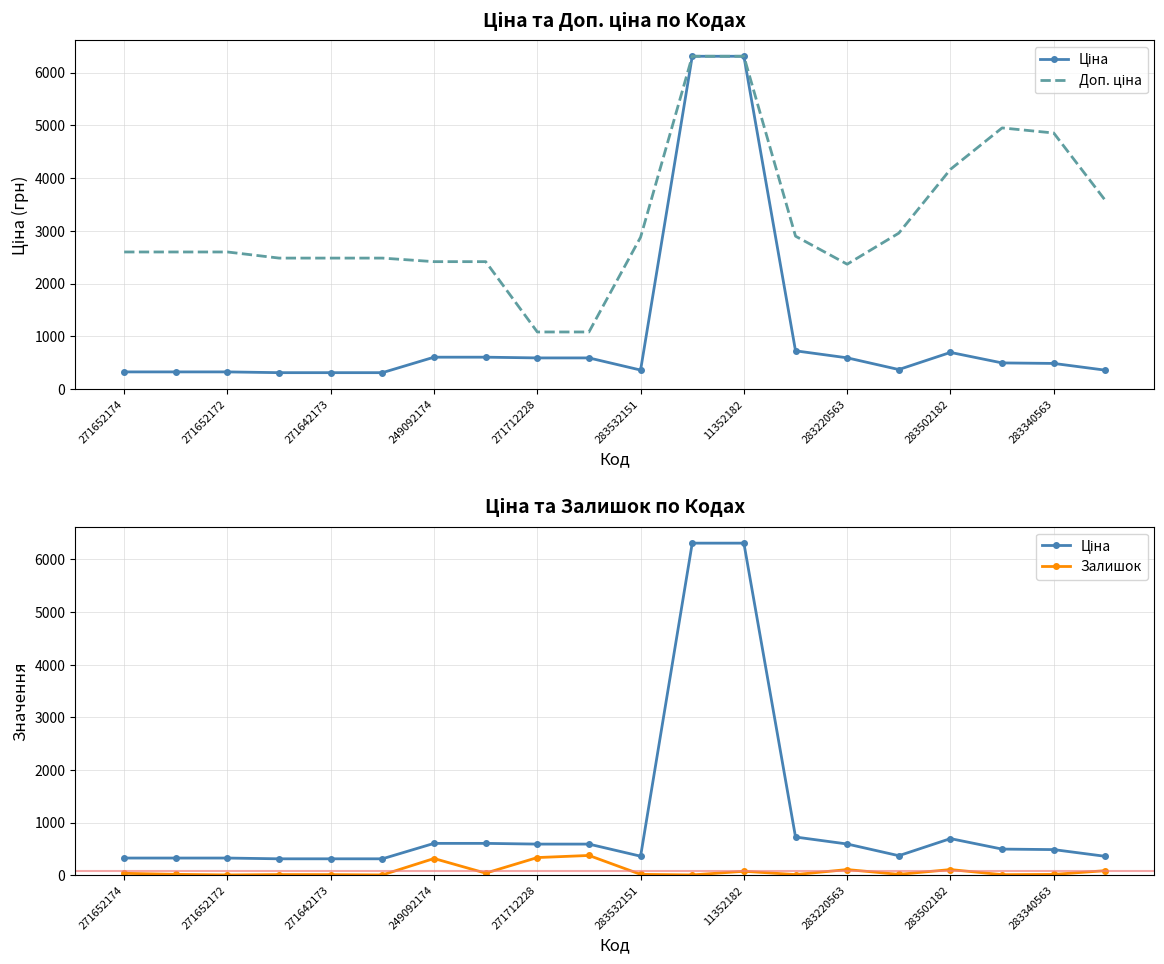

At which category is the sum across all series the highest?

11352182